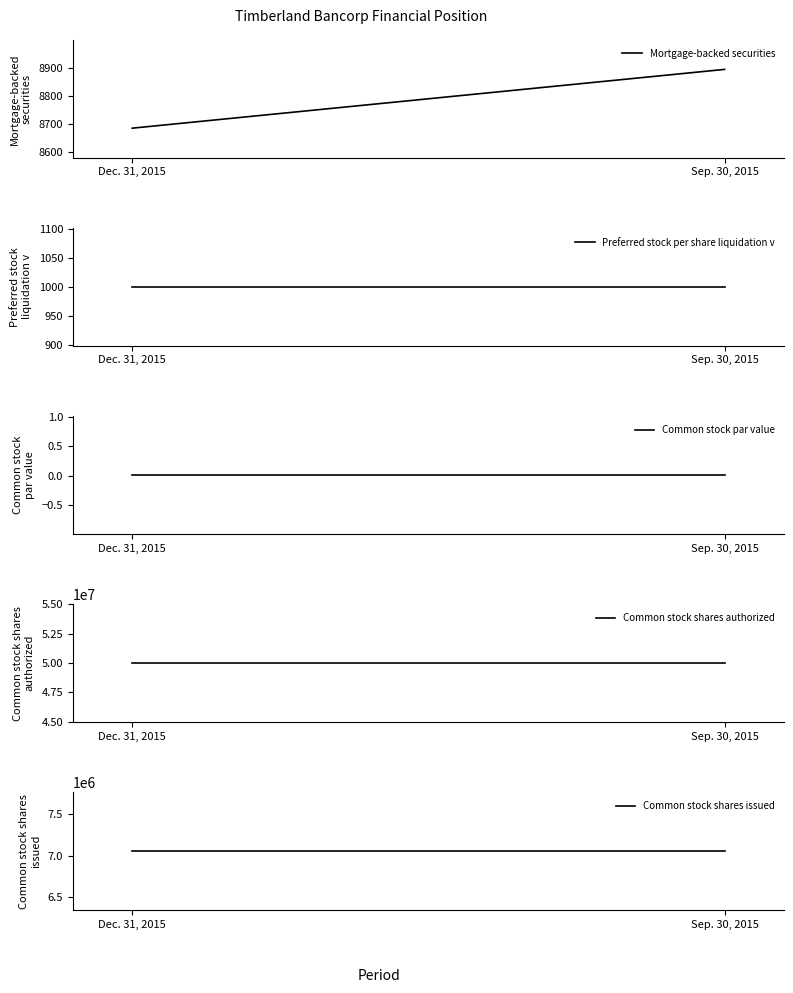

Reading left to right, list all the values displayed in this chart.

Mortgage-backed securities: Dec. 31, 2015=8685.0	Sep. 30, 2015=8894.0
Preferred stock per share liquidation v: Dec. 31, 2015=1000.0	Sep. 30, 2015=1000.0
Common stock par value: Dec. 31, 2015=0.0	Sep. 30, 2015=0.0
Common stock shares authorized: Dec. 31, 2015=50000000.0	Sep. 30, 2015=50000000.0
Common stock shares issued: Dec. 31, 2015=7053636.0	Sep. 30, 2015=7053636.0